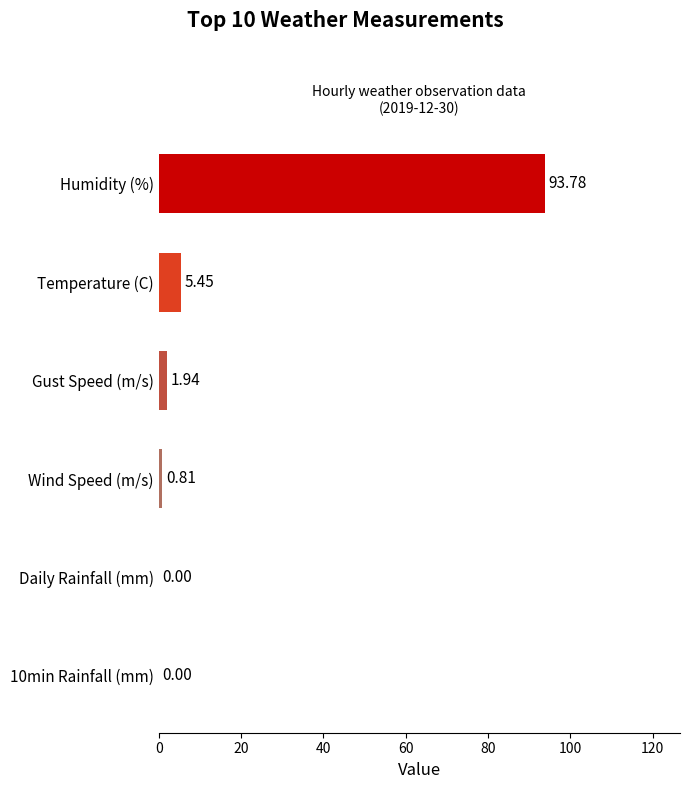

Which label corresponds to the largest value in the chart?

Humidity (%)